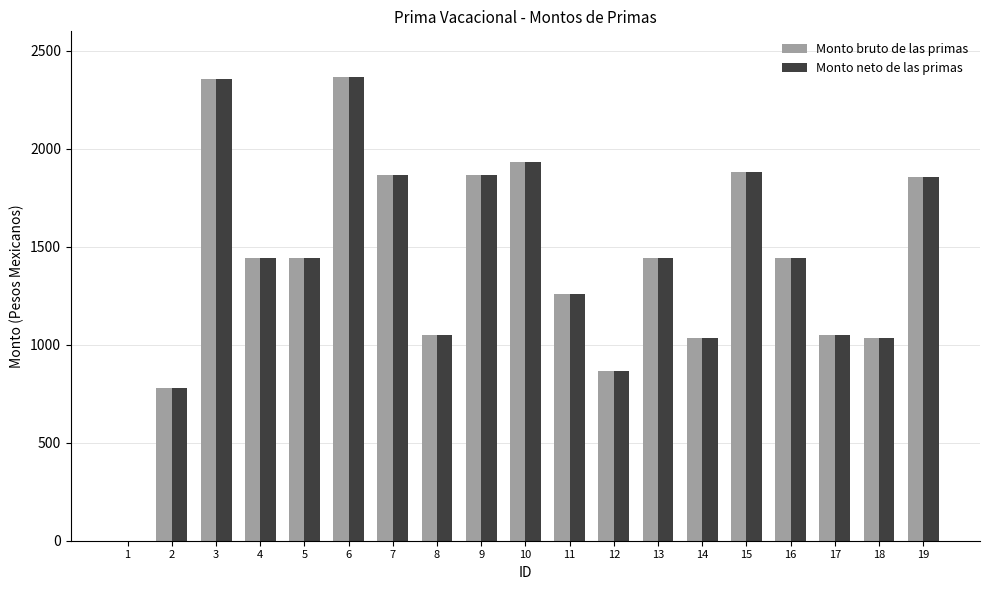

What is the maximum value shown in the chart?

2368.2